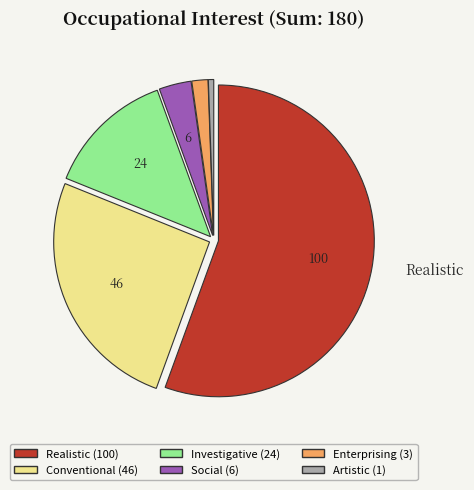

Which category accounts for the majority?

Realistic